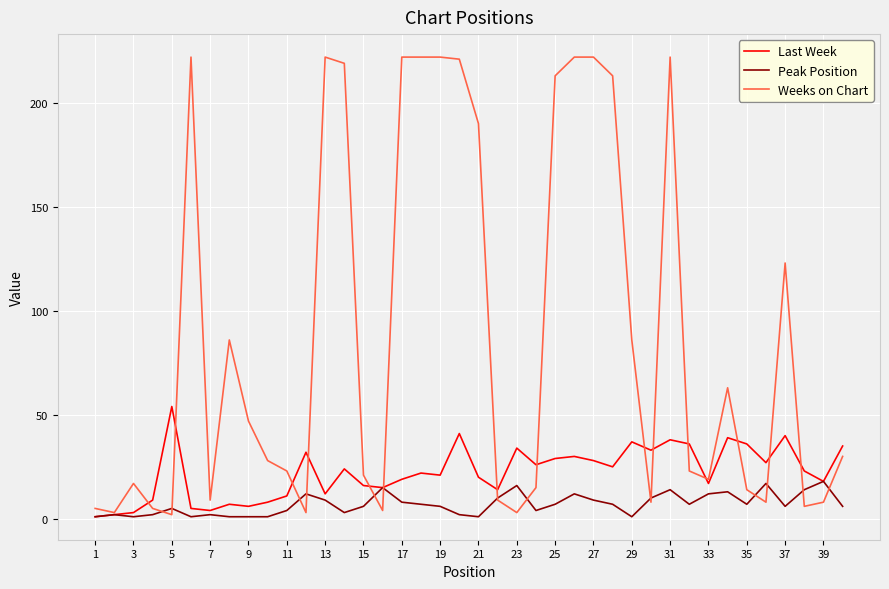

What are all the series names shown in the legend?

Last Week, Peak Position, Weeks on Chart